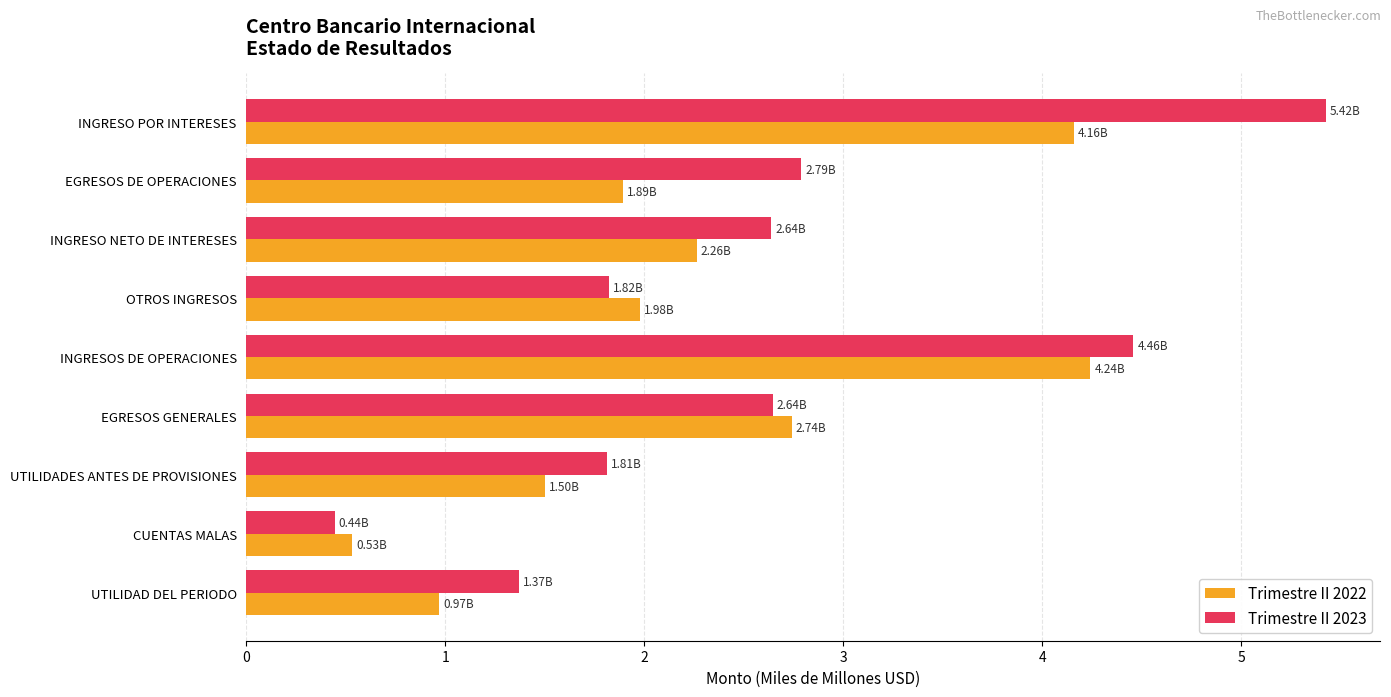

Between INGRESO POR INTERESES and INGRESO NETO DE INTERESES, which series saw the biggest shift?

Trimestre II 2023